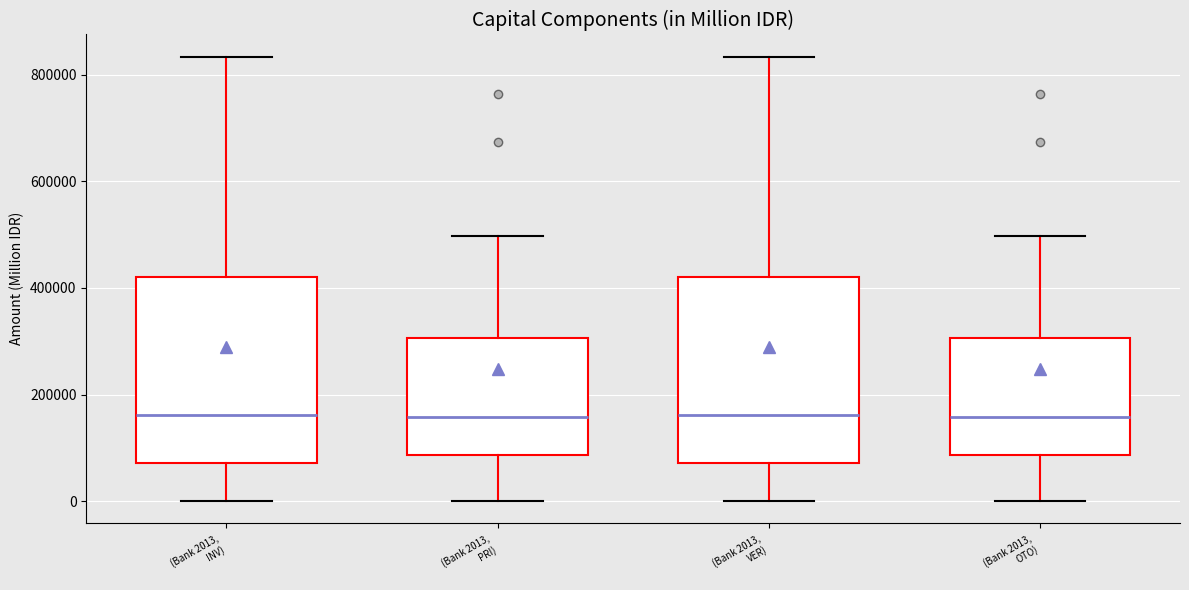

Reading left to right, read every box against the y-axis: the position of its median line, the range the box covers, and the ends of its whiskers. The values are not printed on the chart, so give them approximately, as read against the axis.

(Bank 2013, INV): median 160000, box 80000 to 420000, whiskers 0 to 840000
(Bank 2013, PRI): median 160000, box 80000 to 300000, whiskers 0 to 500000
(Bank 2013, VER): median 160000, box 80000 to 420000, whiskers 0 to 840000
(Bank 2013, OTO): median 160000, box 80000 to 300000, whiskers 0 to 500000